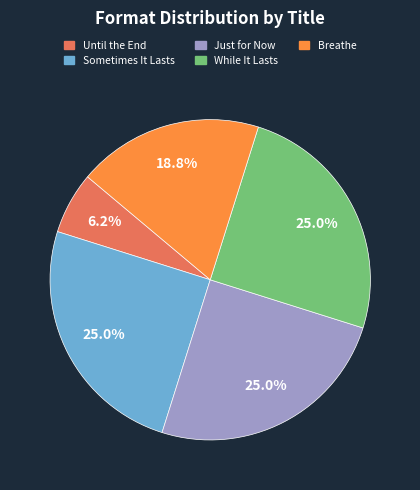

To the nearest percent, what is the average slice percentage?

20%